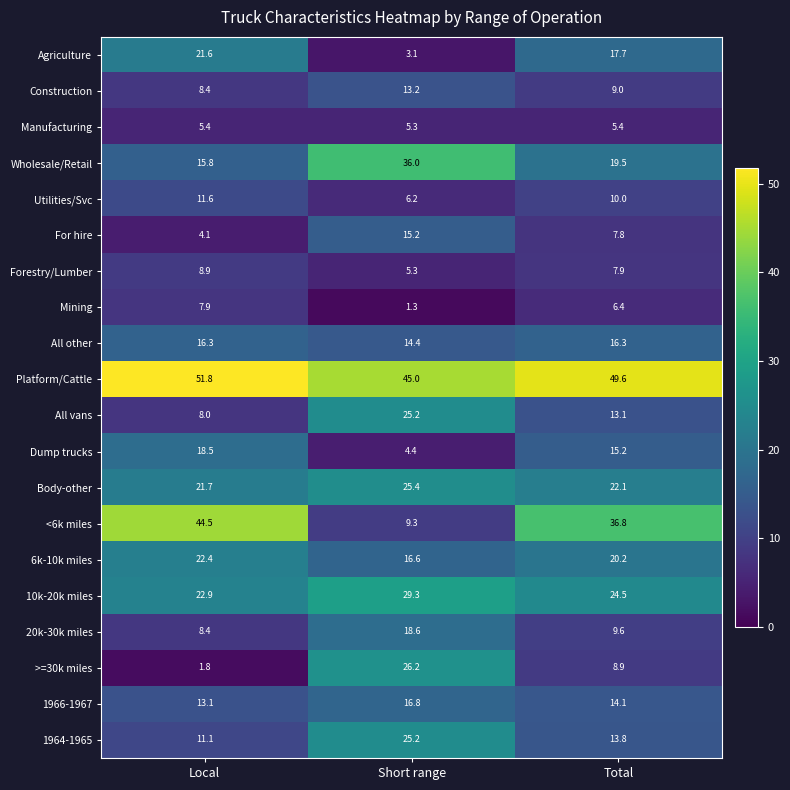

Which series has the widest spread of values?

<6k miles